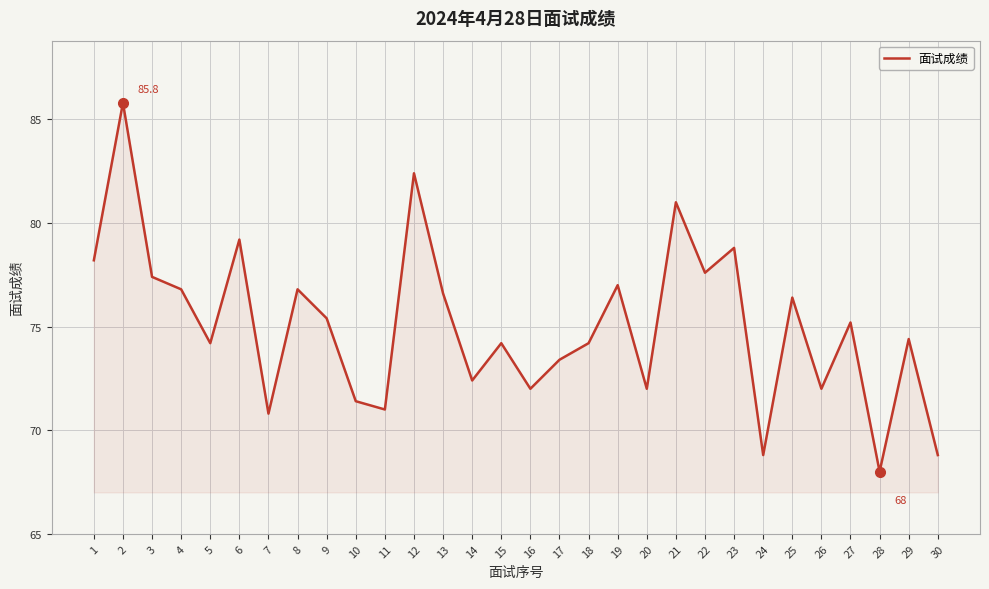

How many categories are shown in the chart?

30